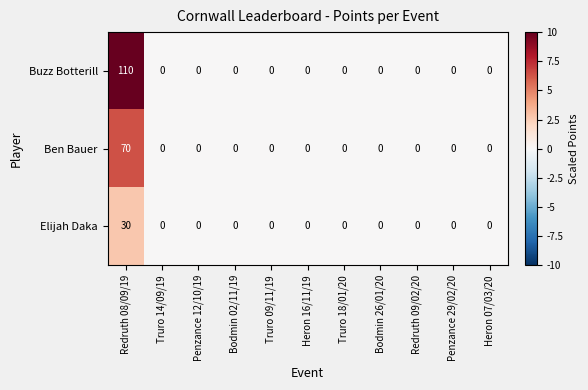

Which series has the widest spread of values?

Buzz Botterill